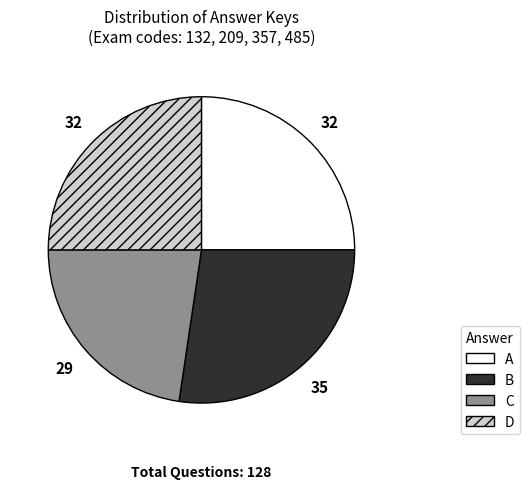

Is D the majority of the pie?

No